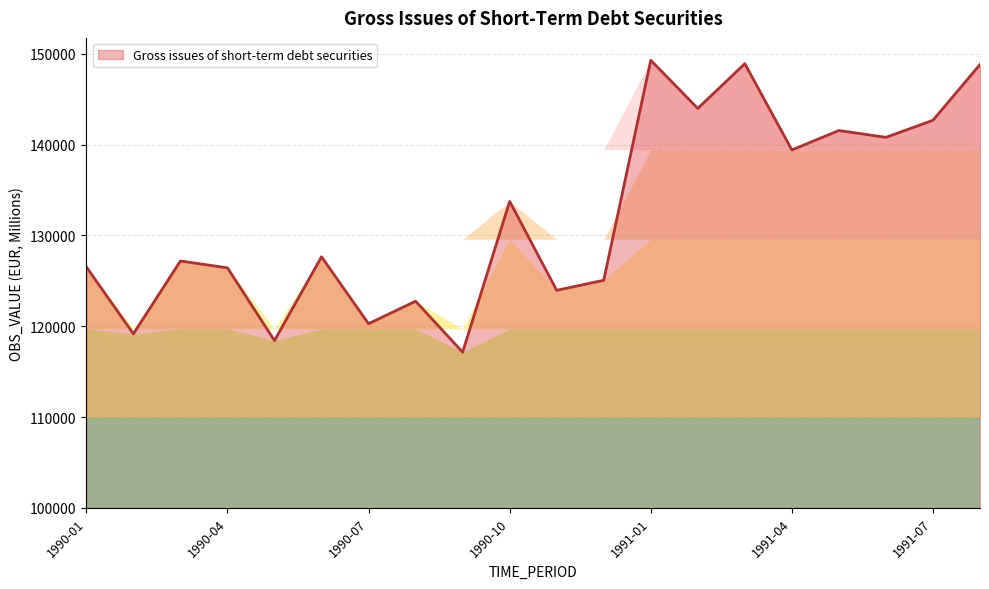

What is the smallest value displayed?

117146.7